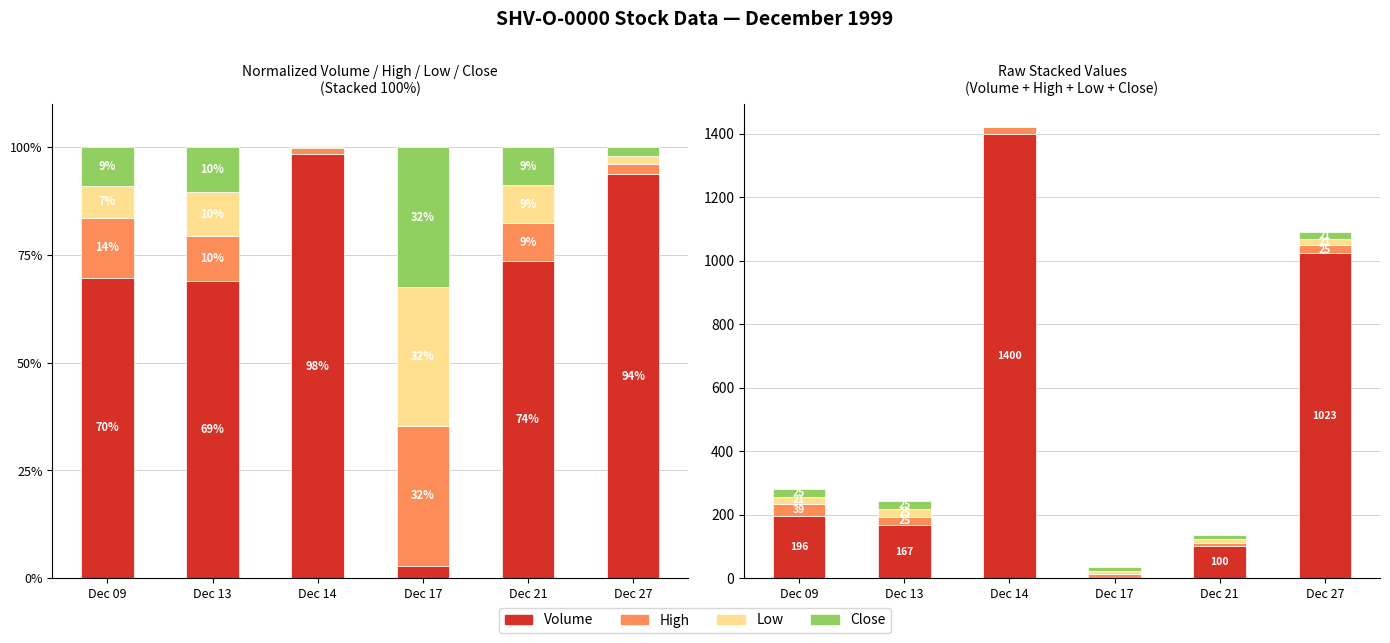

What are all the series names shown in the legend?

Volume, High, Low, Close